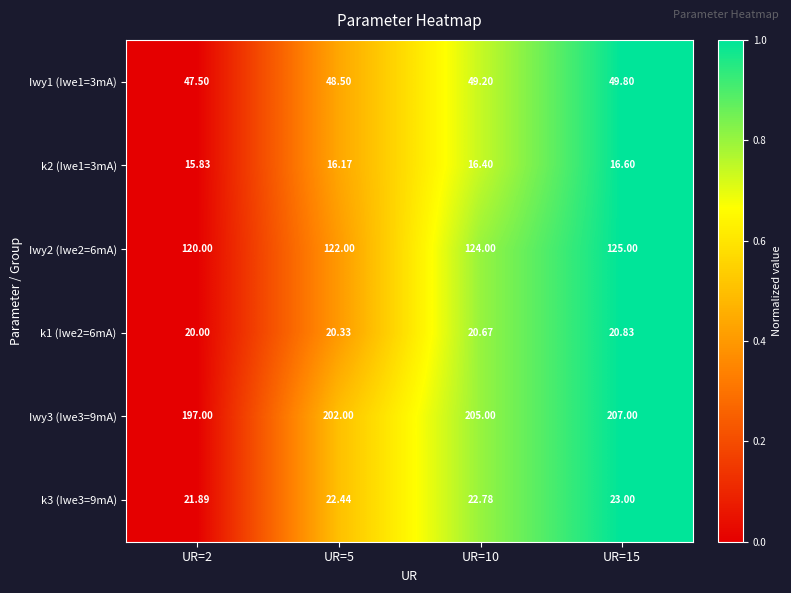

What is the difference between the highest and lowest values at UR=5?

185.8